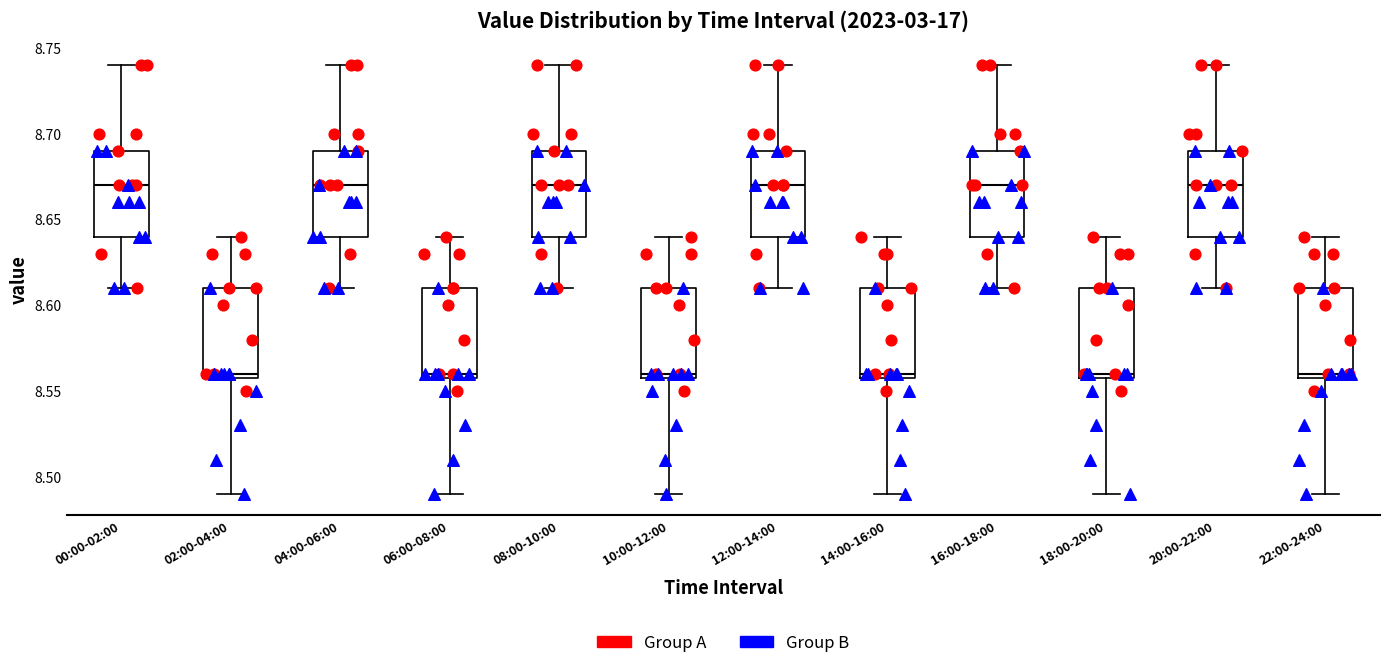

Reading left to right, transcribe this box plot: for each box, give where its median line is, the range the box spans, and where its two whiskers end, as read against the y-axis. The values are not printed on the chart, so give them approximately, as read against the axis.

00:00-02:00: median 8.67, box 8.64 to 8.69, whiskers 8.61 to 8.74
02:00-04:00: median 8.56 (just above the box's lower edge), box 8.56 to 8.61, whiskers 8.49 to 8.64
04:00-06:00: median 8.67, box 8.64 to 8.69, whiskers 8.61 to 8.74
06:00-08:00: median 8.56 (just above the box's lower edge), box 8.56 to 8.61, whiskers 8.49 to 8.64
08:00-10:00: median 8.67, box 8.64 to 8.69, whiskers 8.61 to 8.74
10:00-12:00: median 8.56 (just above the box's lower edge), box 8.56 to 8.61, whiskers 8.49 to 8.64
12:00-14:00: median 8.67, box 8.64 to 8.69, whiskers 8.61 to 8.74
14:00-16:00: median 8.56 (just above the box's lower edge), box 8.56 to 8.61, whiskers 8.49 to 8.64
16:00-18:00: median 8.67, box 8.64 to 8.69, whiskers 8.61 to 8.74
18:00-20:00: median 8.56 (just above the box's lower edge), box 8.56 to 8.61, whiskers 8.49 to 8.64
20:00-22:00: median 8.67, box 8.64 to 8.69, whiskers 8.61 to 8.74
22:00-24:00: median 8.56 (just above the box's lower edge), box 8.56 to 8.61, whiskers 8.49 to 8.64